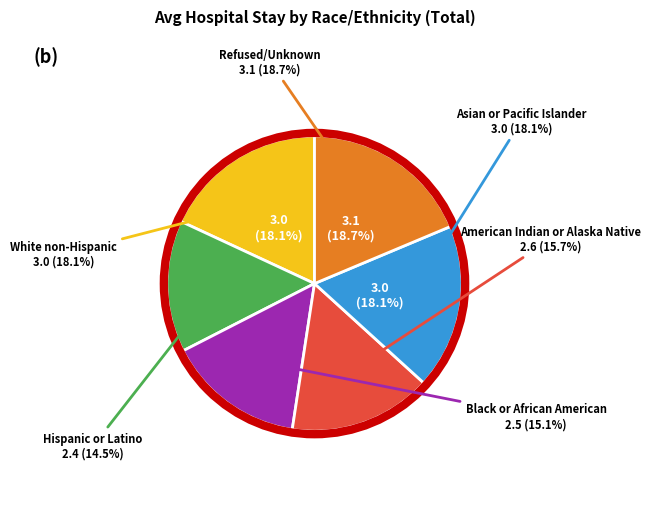

What percentage do Refused/Unknown and American Indian or Alaska Native together represent?

34.3%